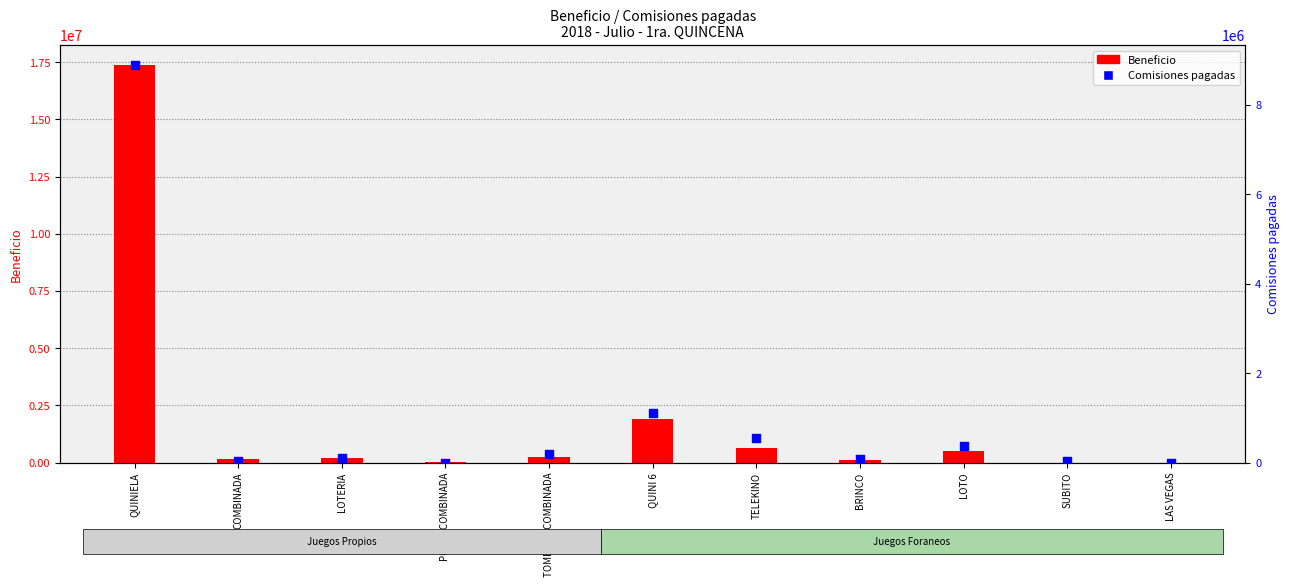

Which series contains the lowest Y value?

Beneficio